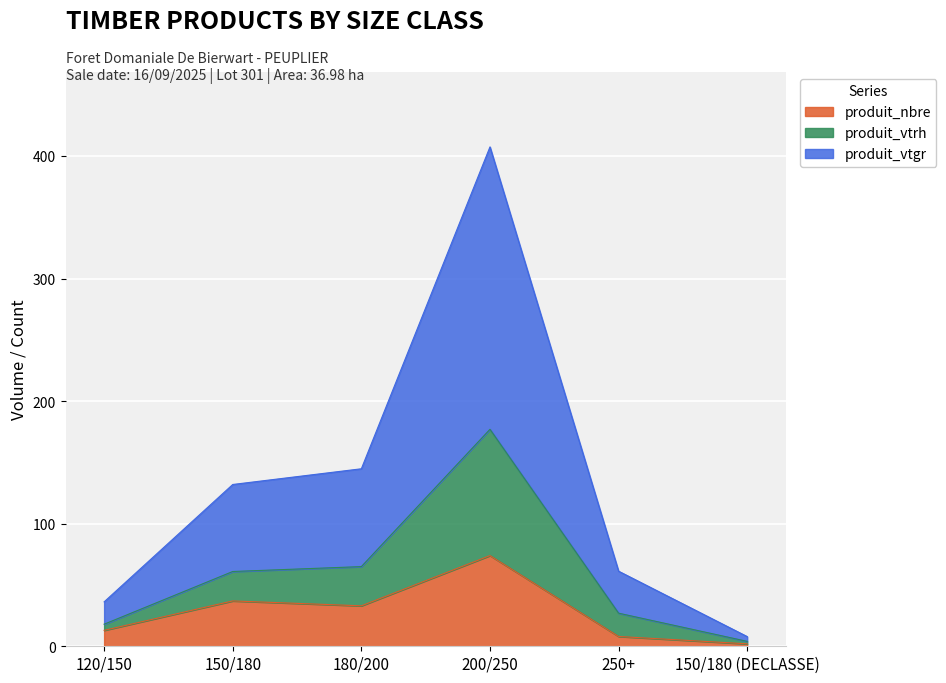

The produit_nbre series shows 37.0 at 150/180. True or false?

True